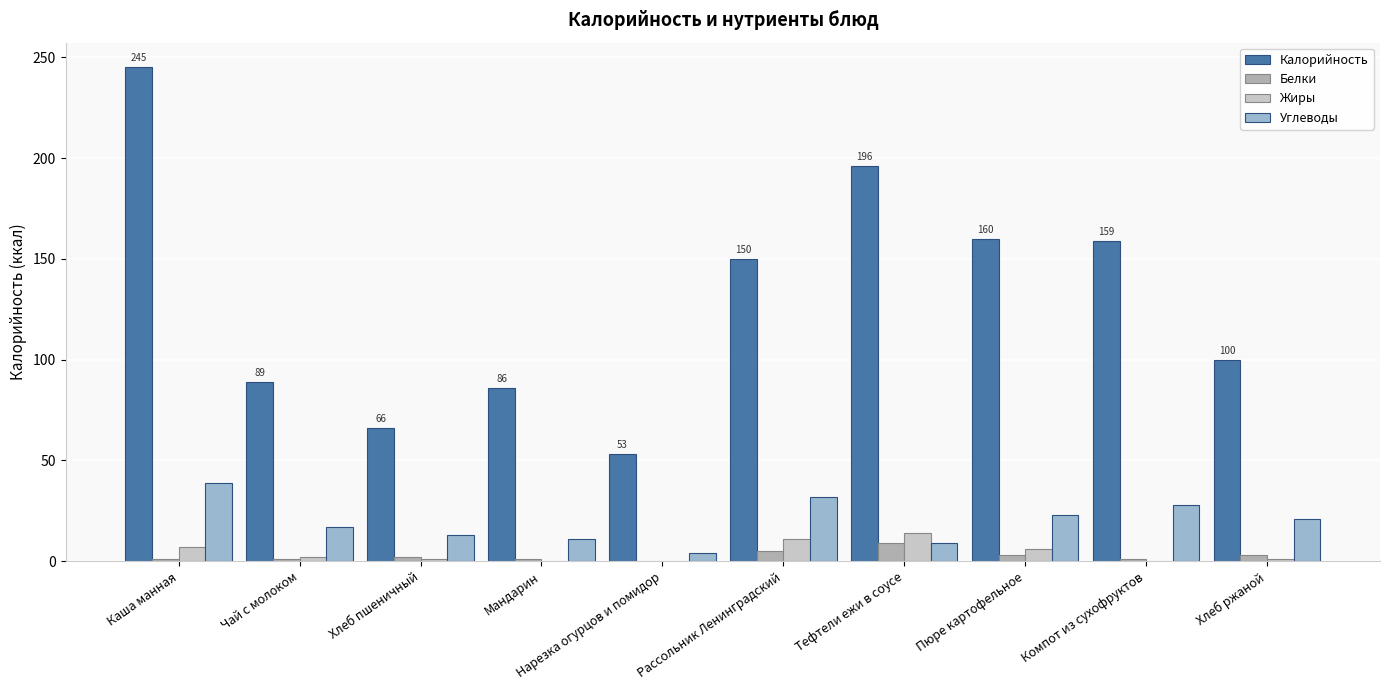

At which category is the sum across all series the highest?

Каша манная